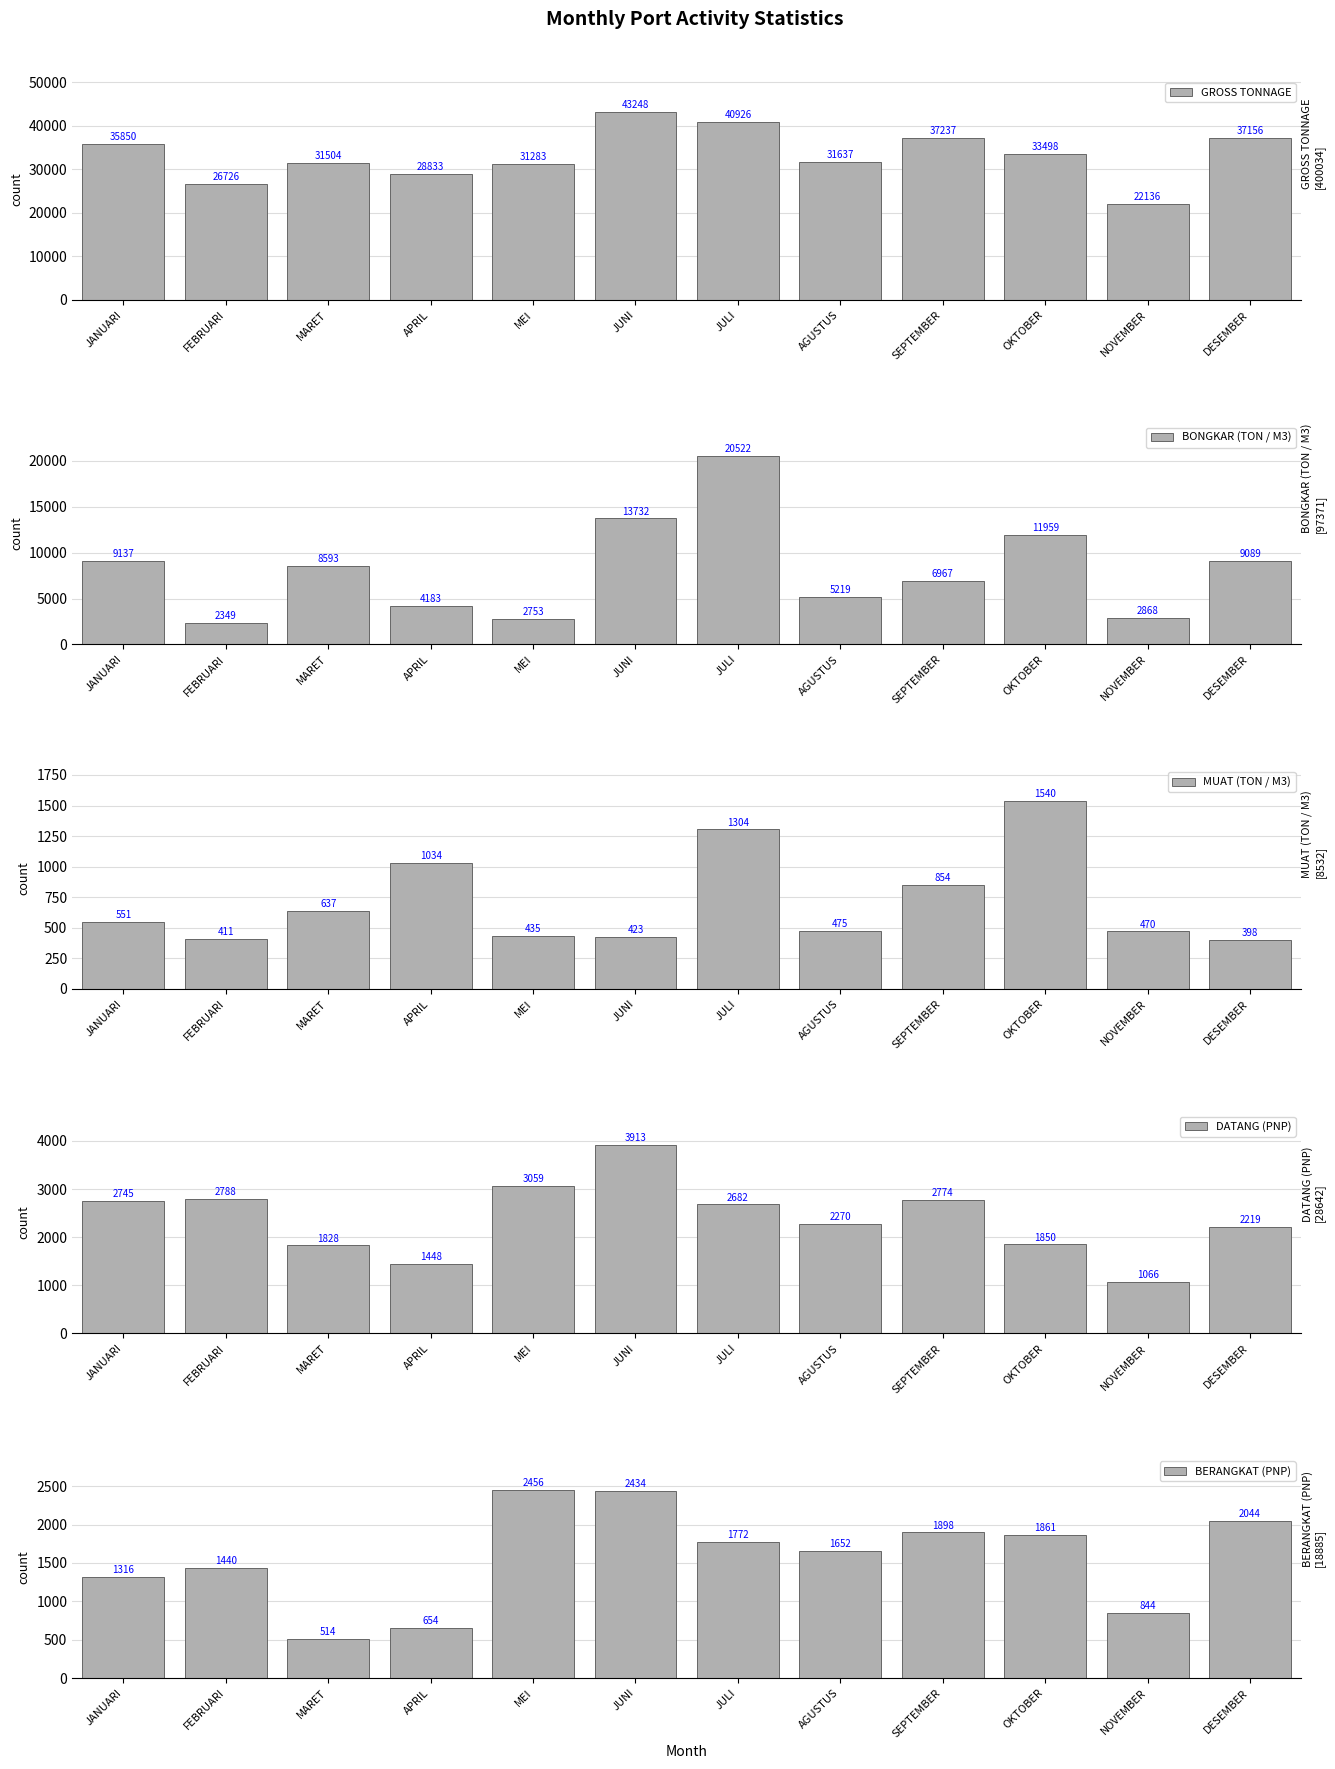

At how many categories does at least one series exceed 26686?

11